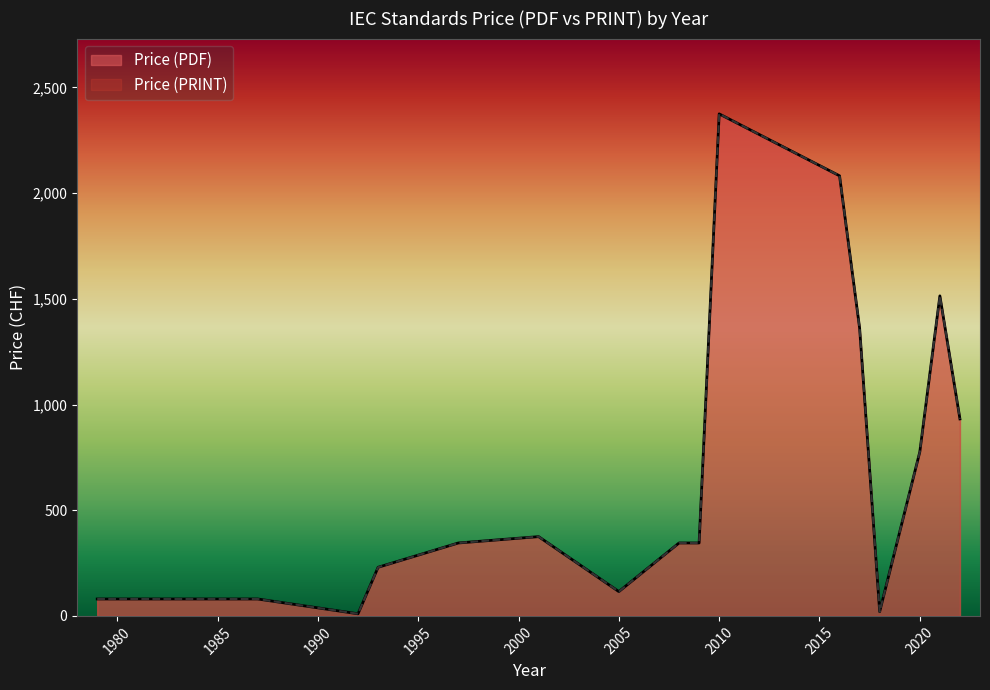

The Price (PDF) series shows 28 at 2018. True or false?

False